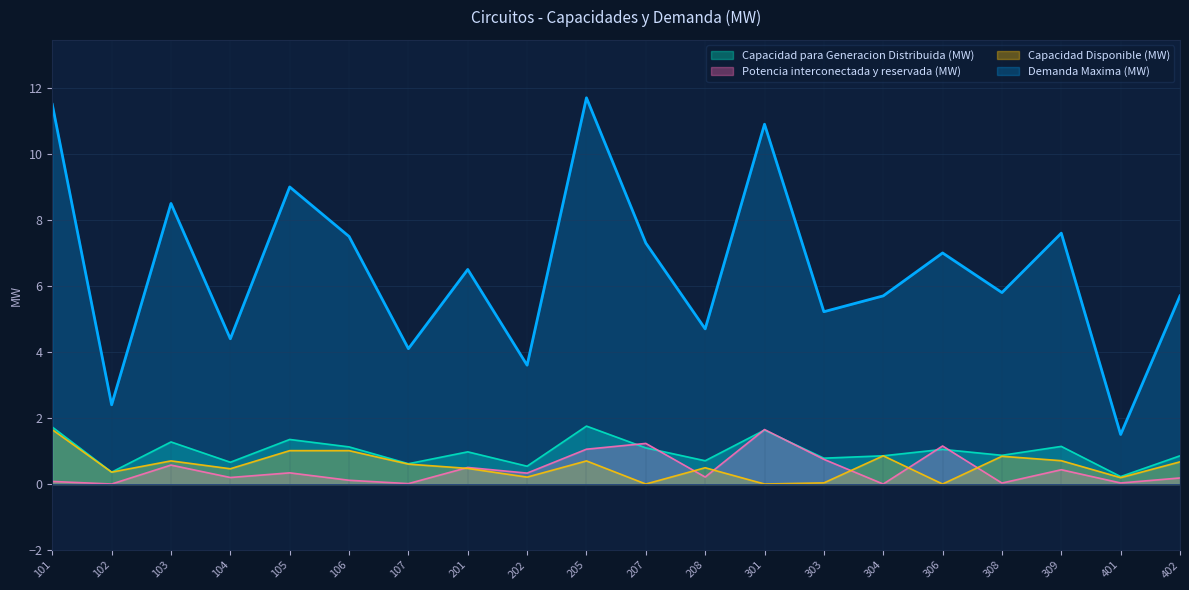

True or false: Capacidad para Generacion Distribuida (MW) and Demanda Maxima (MW) cross at least once.

False